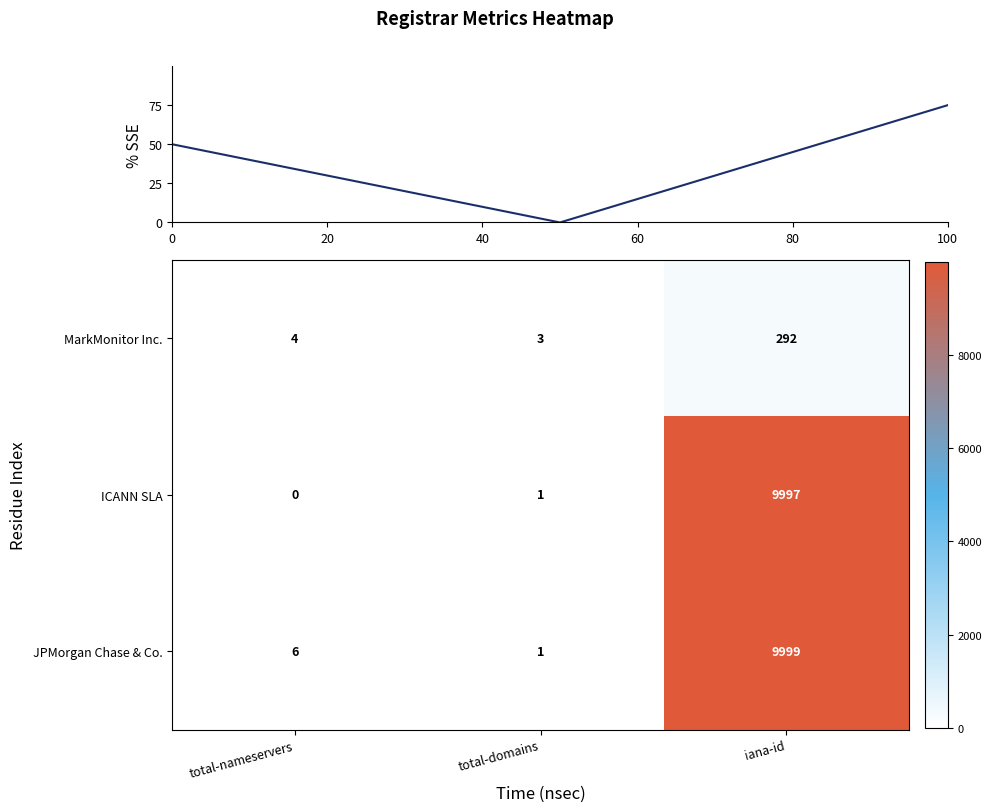

What is the difference between the maximum and minimum values in the MarkMonitor Inc. series?

289